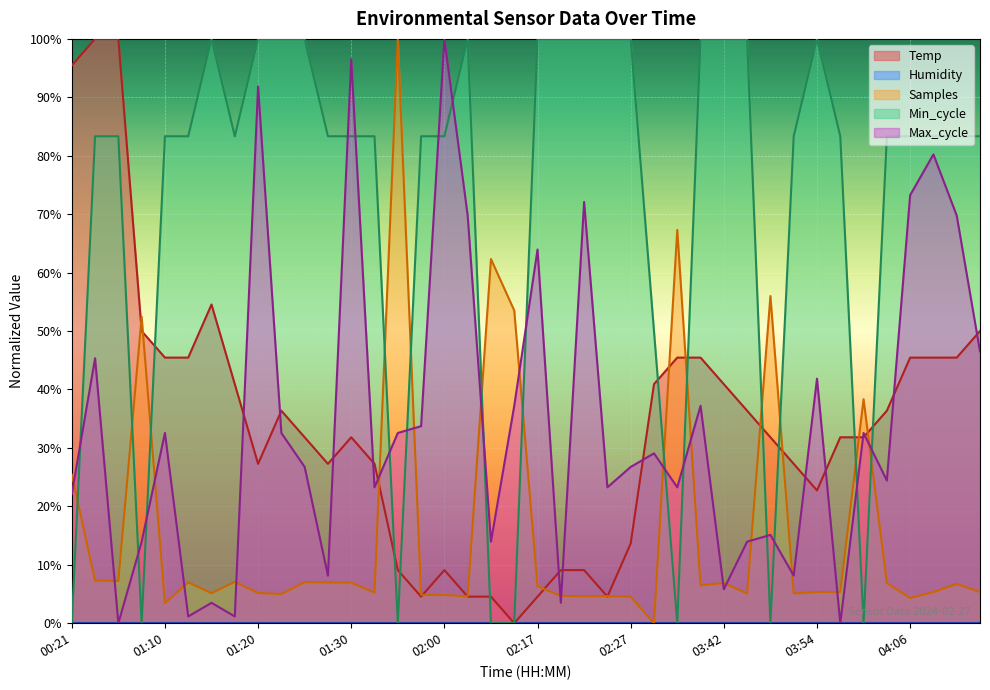

At which category does the chart reach its minimum across all series?

02:15